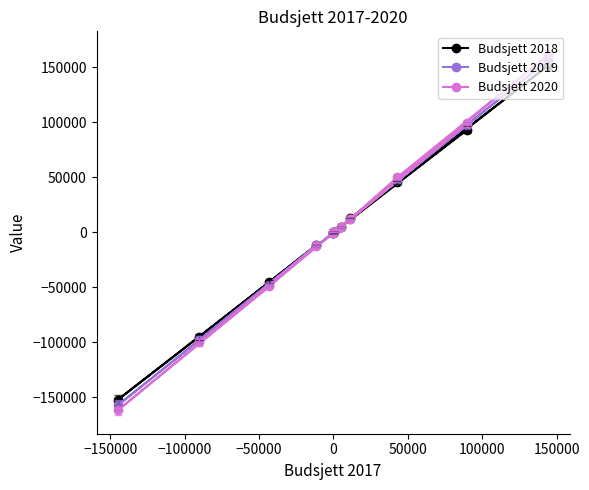

Which series has the widest spread of values?

Budsjett 2020